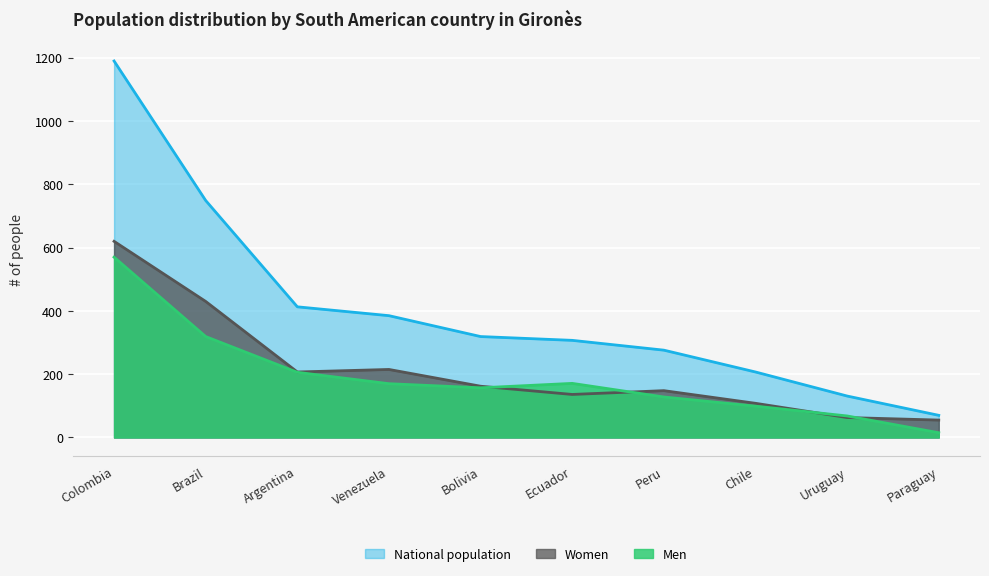

The value of National population at Ecuador is 98. True or false?

False